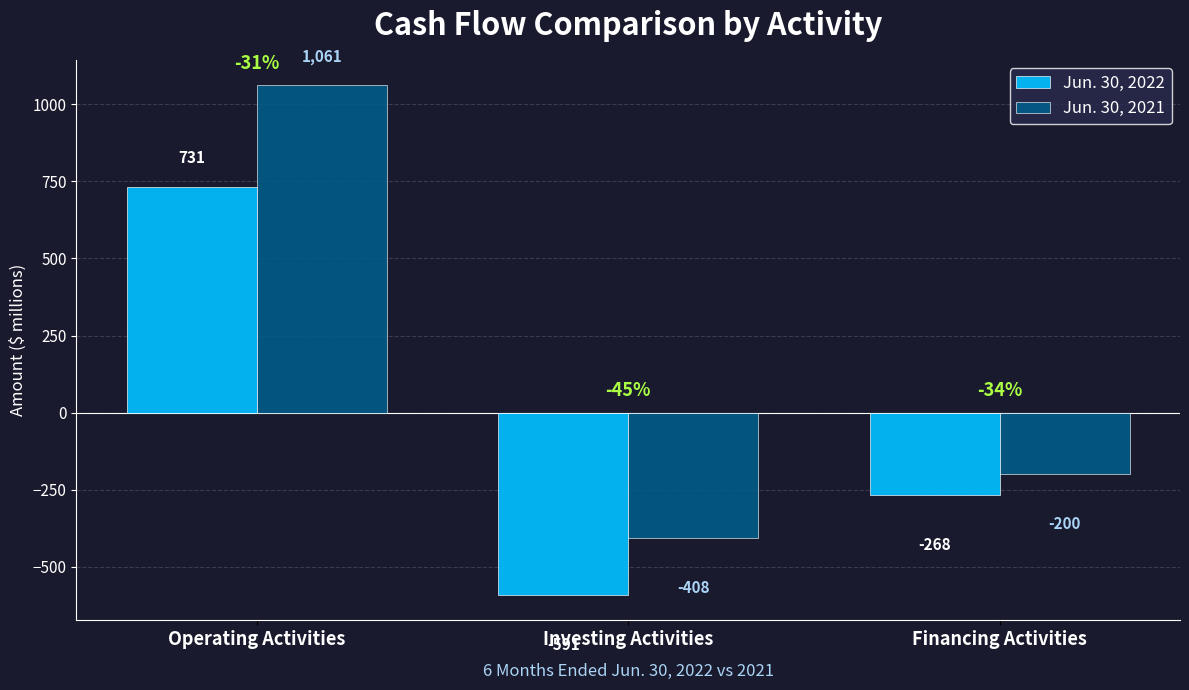

Rank the series at Operating Activities from lowest to highest value.

Jun. 30, 2022, Jun. 30, 2021